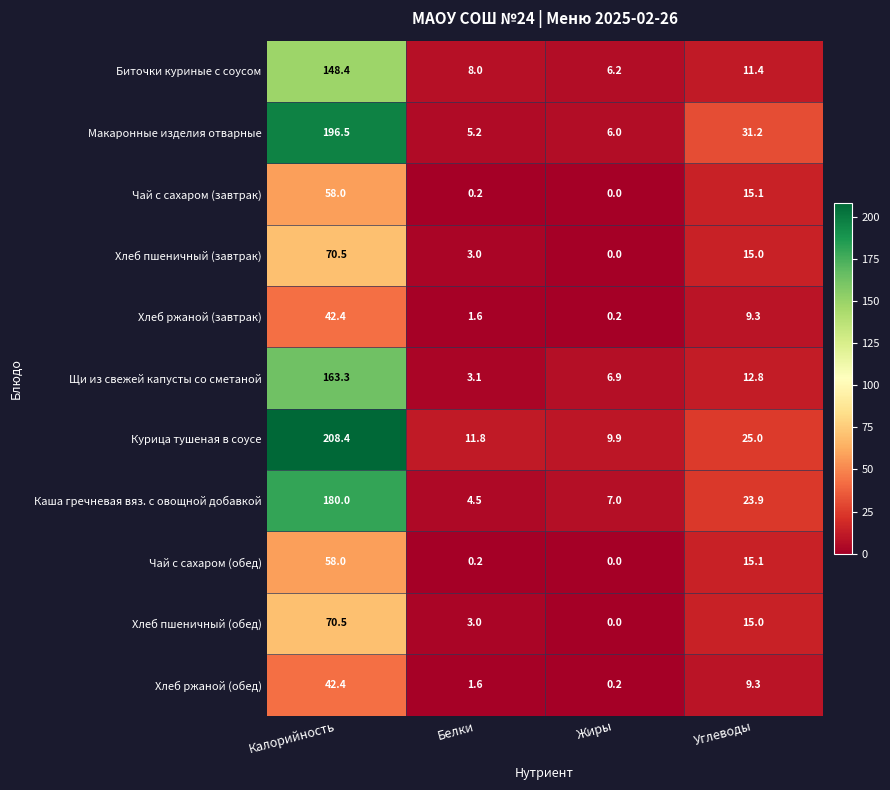

What is the total value across all series at Белки?

42.2